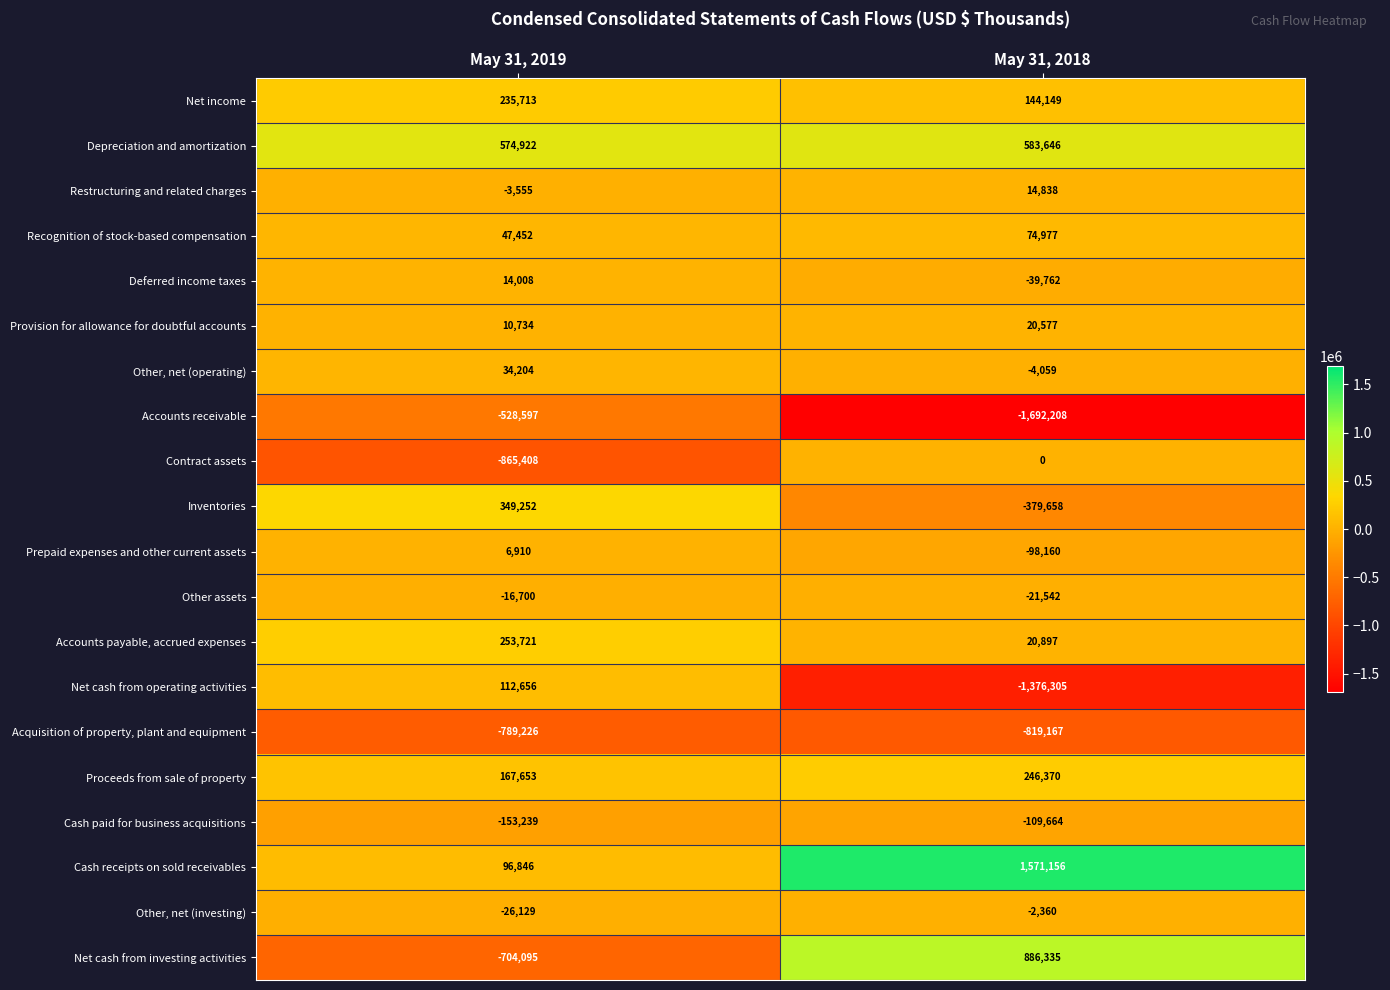

Which series changed the most between May 31, 2019 and May 31, 2018?

Net cash from investing activities